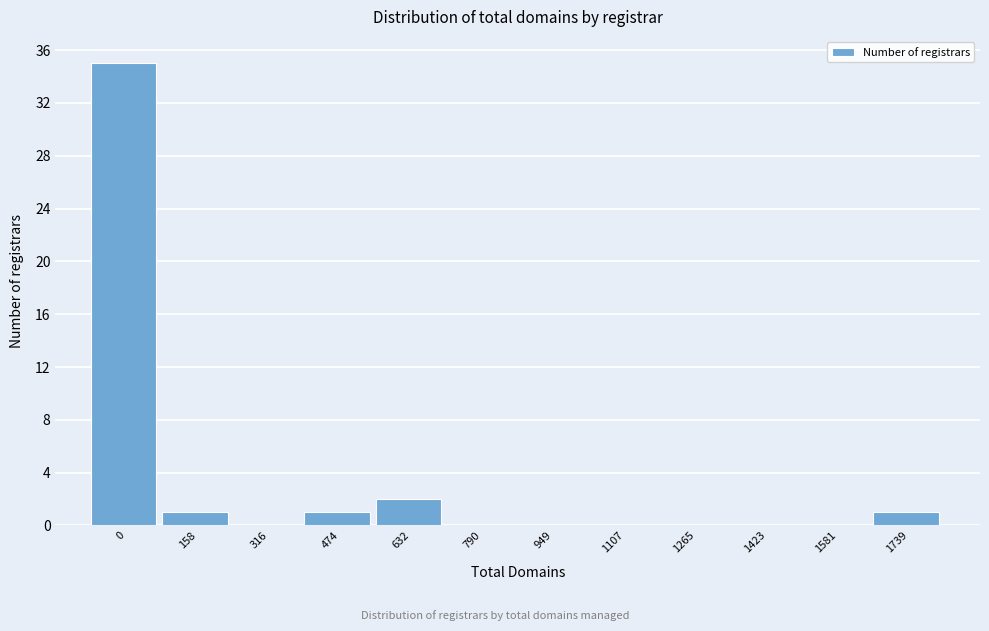

Reading left to right, extract all data points from this chart.

0=35	158=1	316=0	474=1	632=2	790=0	949=0	1107=0	1265=0	1423=0	1581=0	1739=1